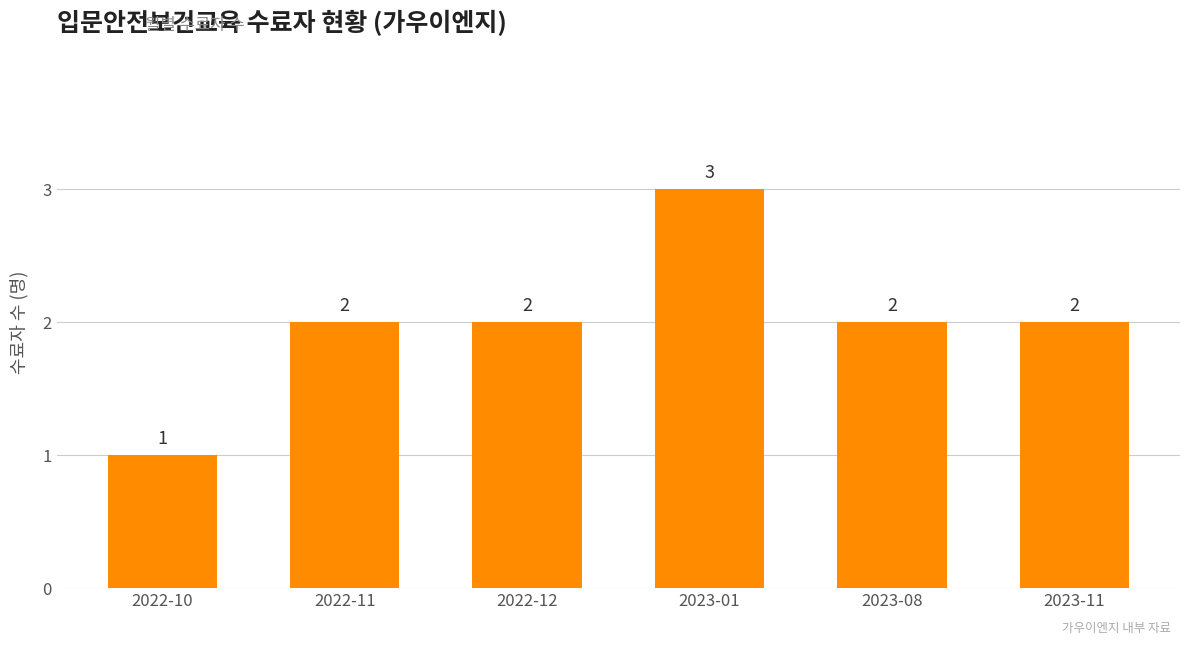

What is the value of the 1st bar from the left?

1